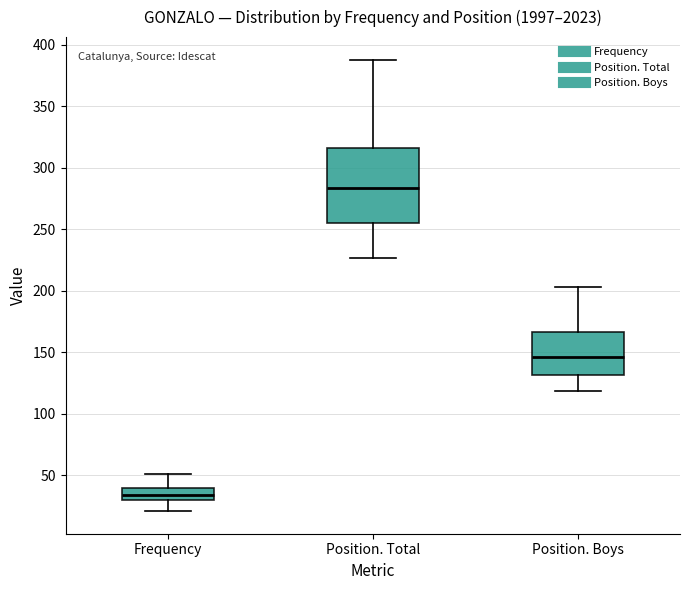

Which box has the lowest median line?

Frequency